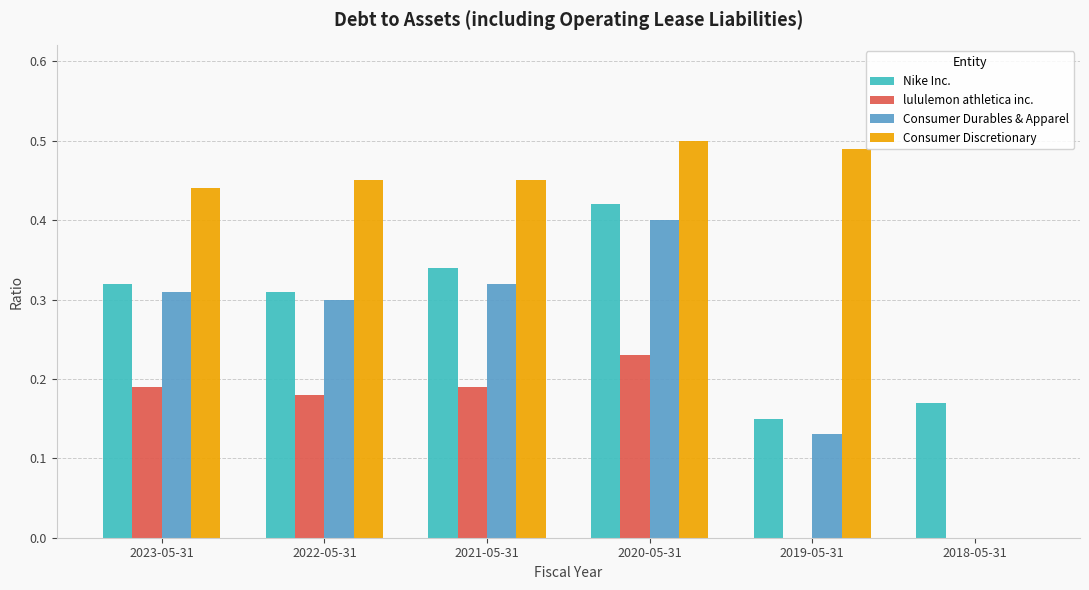

What is the sum of all Nike Inc. values?

1.7